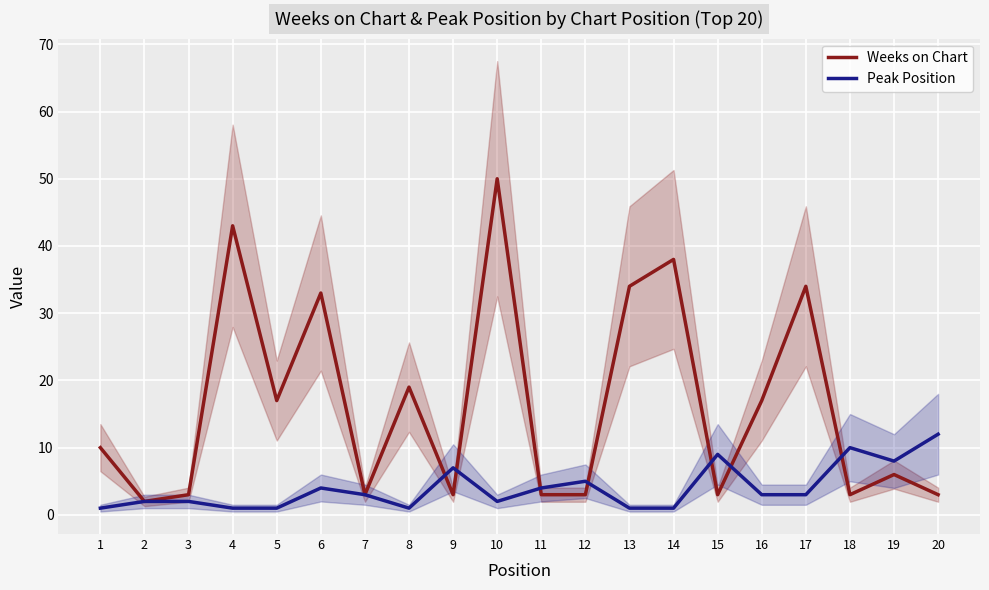

Is this an area chart (filled region under the line)?

No